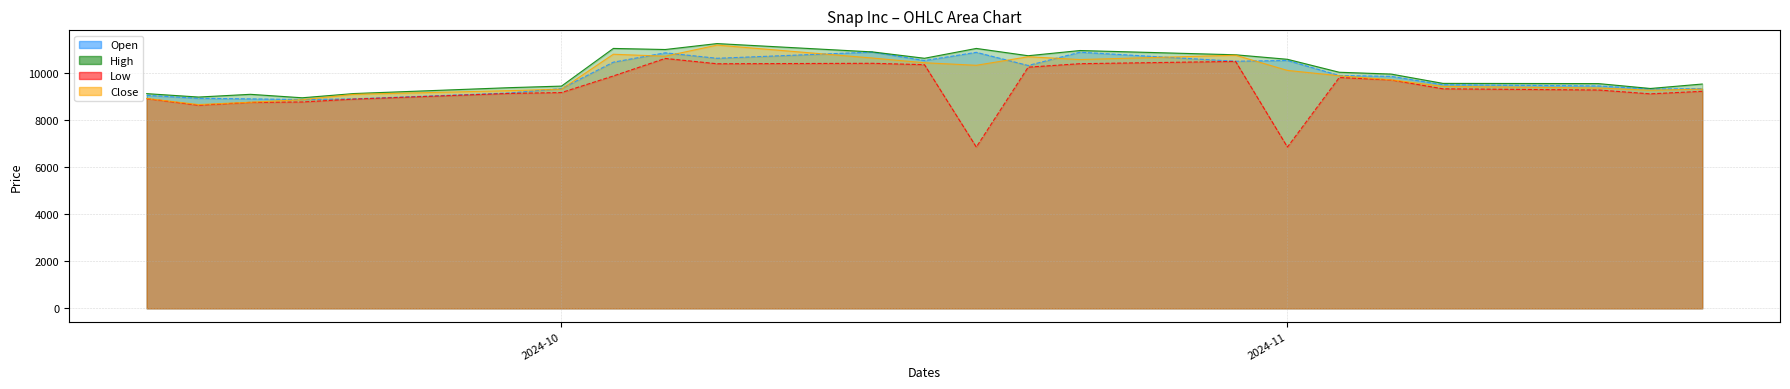

Reading left to right, transcribe all the data shown in this chart.

Open: 9047	8920	8897	8866	8897	9148	9335	10456	10853	10621	10885	10524	10874	10315	10879	10495	10529	9890	9852	9497	9445	9314	9333
High: 9119	8974	9090	8943	9123	9373	9439	11039	10993	11245	10891	10621	11039	10729	10950	10769	10578	10027	9950	9554	9545	9338	9527
Low: 8908	8628	8748	8765	8887	9129	9165	9870	10614	10388	10407	10349	6850	10243	10391	10488	6850	9804	9701	9324	9273	9110	9218
Close: 8915	8655	8754	8862	9088	9246	9309	10792	10708	11180	10631	10431	10323	10685	10567	10750	10106	9878	9708	9426	9358	9262	9312